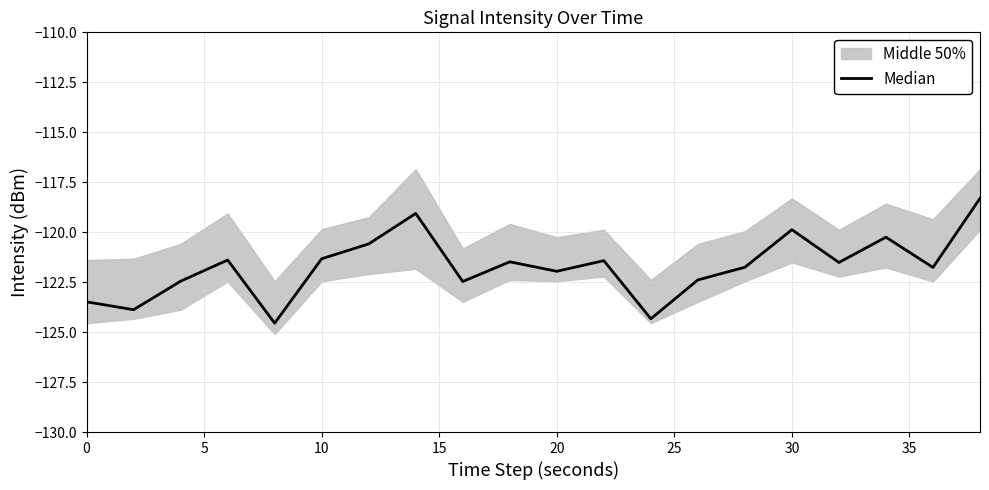

How many data points does each series have?

20